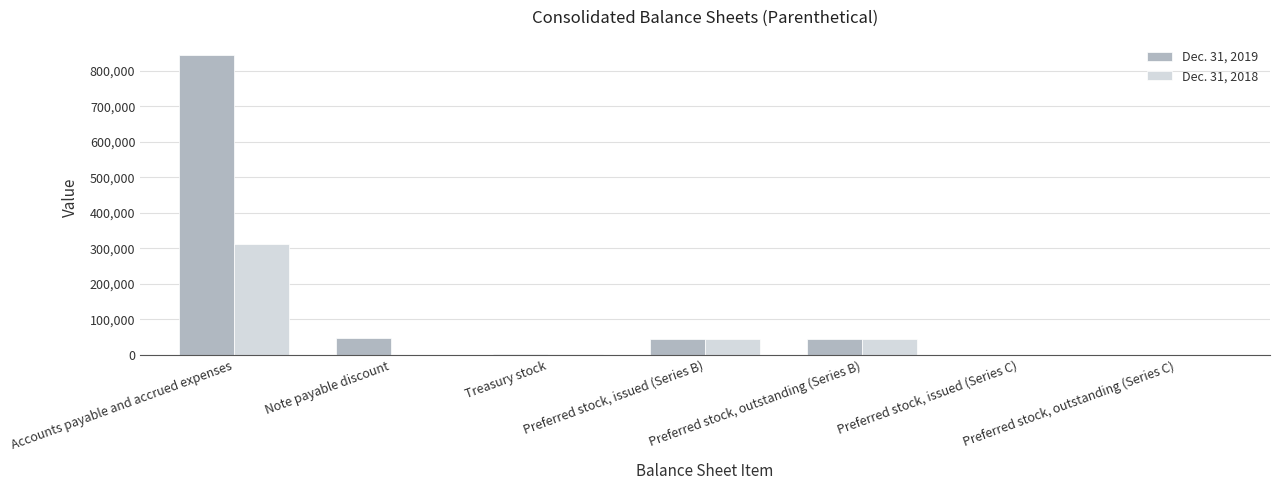

Where does the Dec. 31, 2019 series first go above 45000?

Accounts payable and accrued expenses